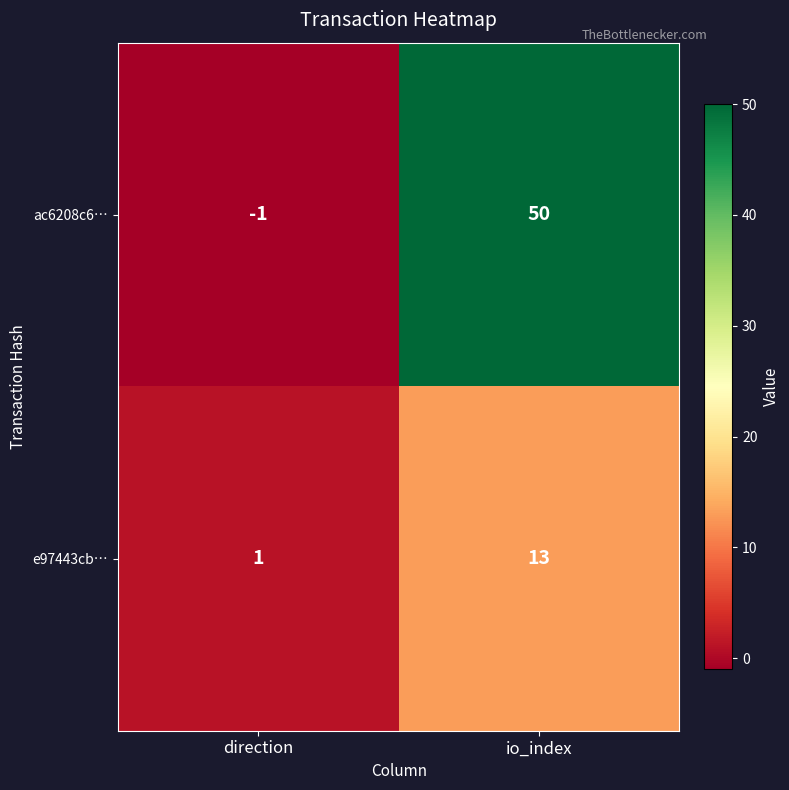

Which series has the largest range (max minus min)?

ac6208c6…